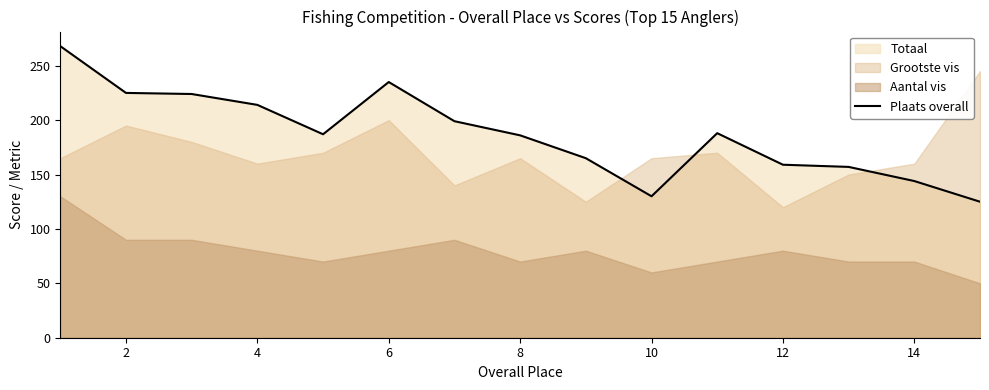

What is the difference between the maximum and minimum values?

143